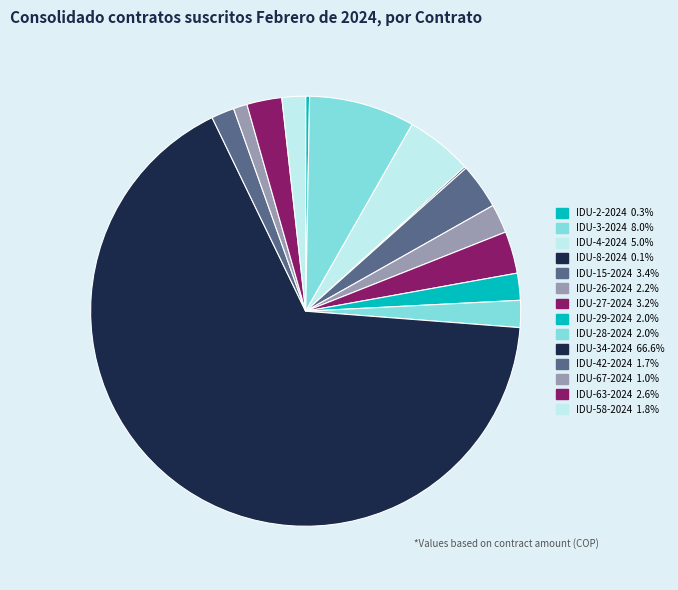

True or false: IDU-28-2024 accounts for 1% of the total.

False